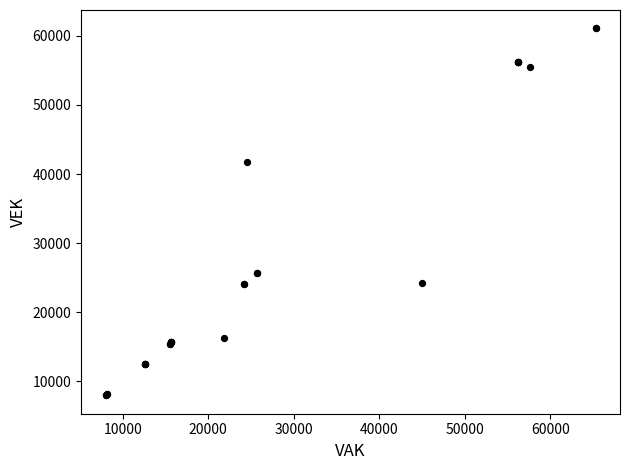

What Y value in the scatter plot is closest to 34530?

41685